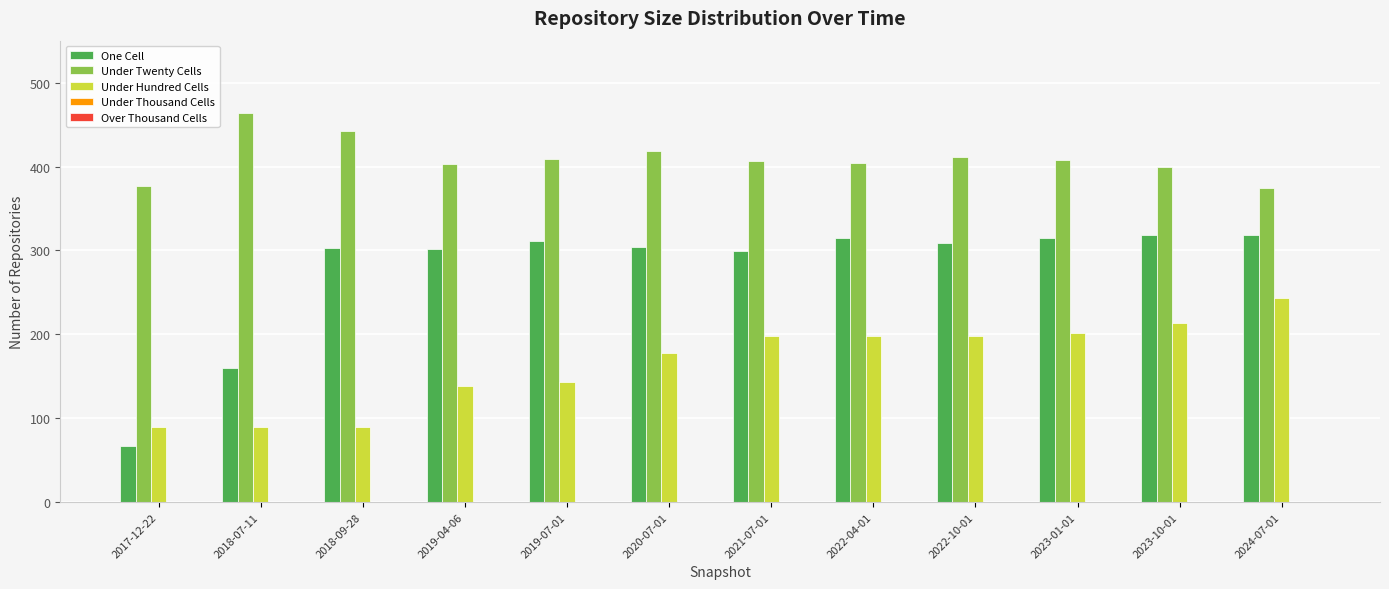

What is the sum of the One Cell values at 2019-04-06 and 2024-07-01?

620